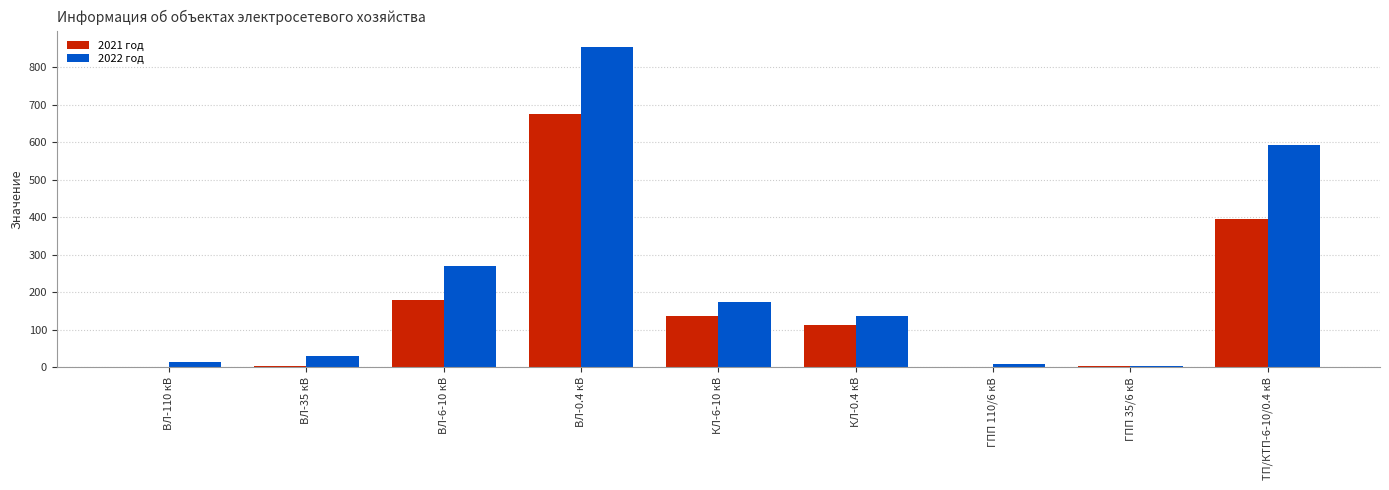

How many groups of bars are there?

9